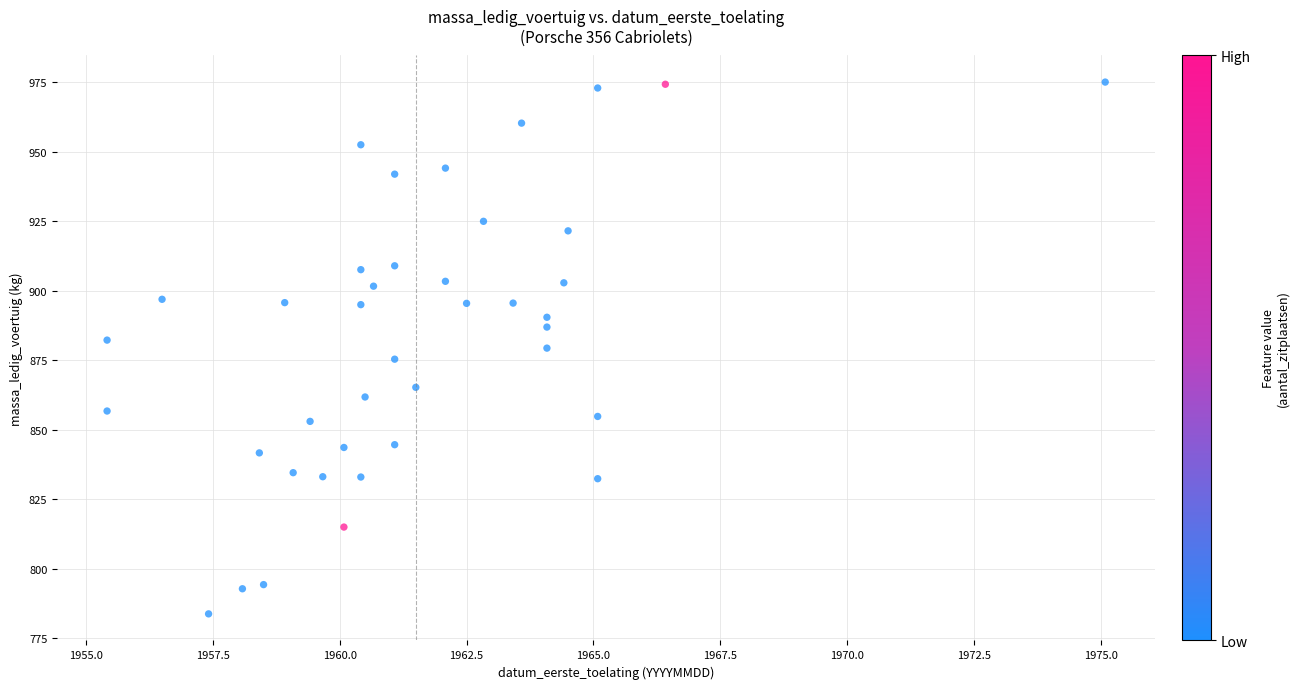

What is the range of X values (max minus min)?

19.7